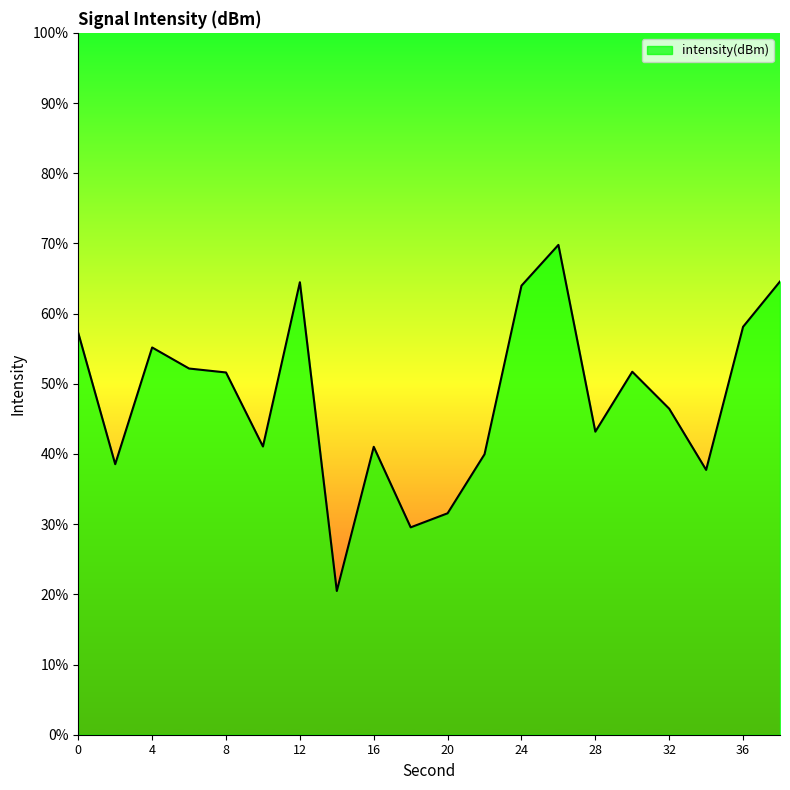

What is the difference between the maximum and minimum values?

49.3